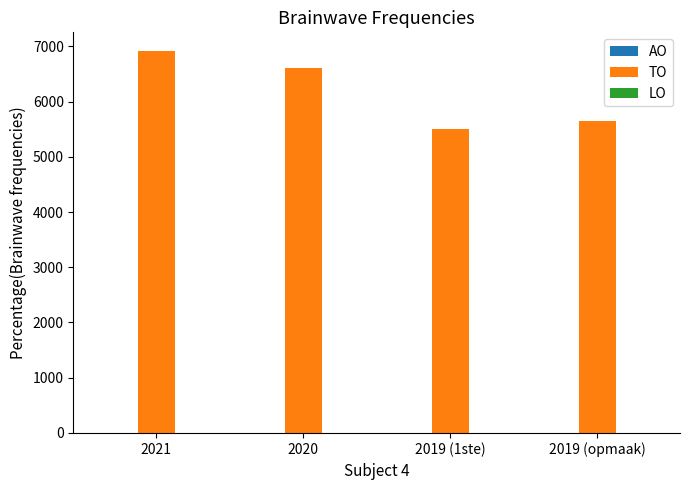

What is the change in value from 2019 (1ste) to 2019 (opmaak)?

+151